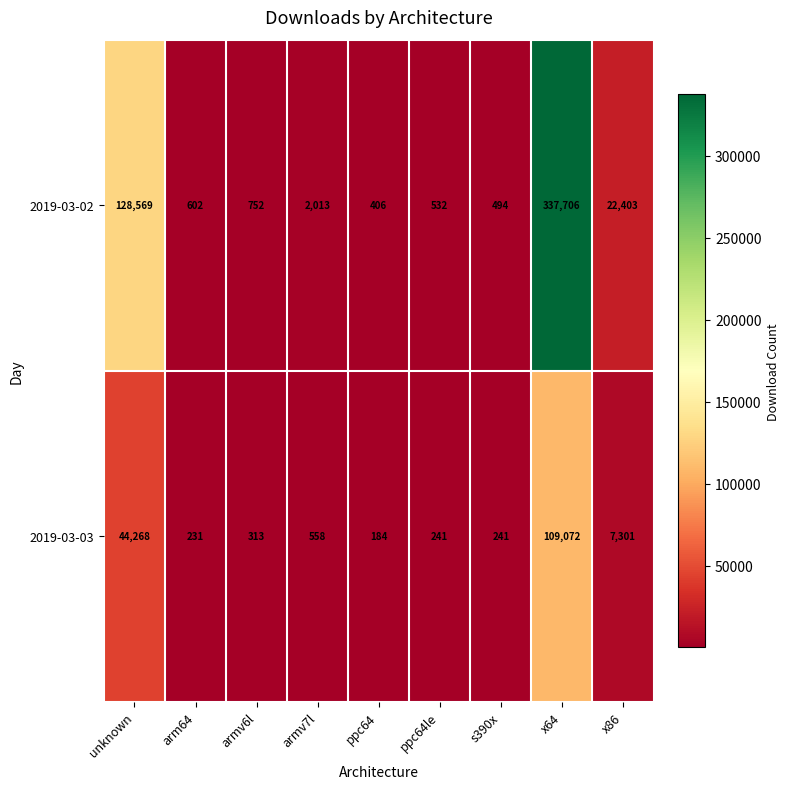

What is the spread (max minus min) of values at arm64?

371